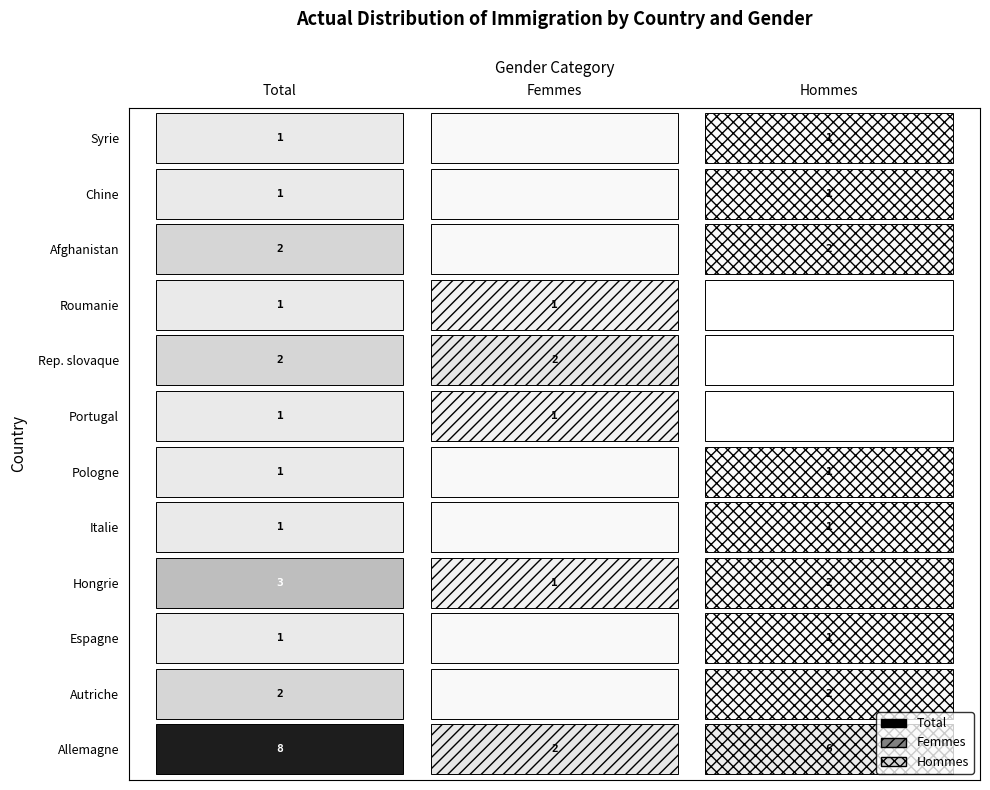

Reading left to right, list all the values displayed in this chart.

Allemagne: 8	2	6
Autriche: 2	0	2
Espagne: 1	0	1
Hongrie: 3	1	2
Italie: 1	0	1
Pologne: 1	0	1
Portugal: 1	1	0
Rep. slovaque: 2	2	0
Roumanie: 1	1	0
Afghanistan: 2	0	2
Chine: 1	0	1
Syrie: 1	0	1